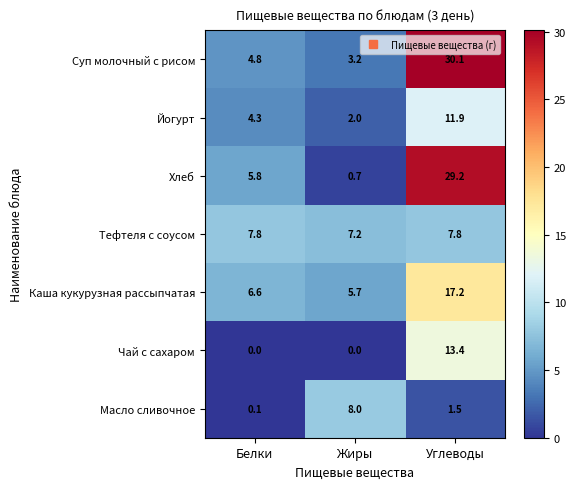

Is it true that Чай с сахаром equals 0.0 at Жиры?

True